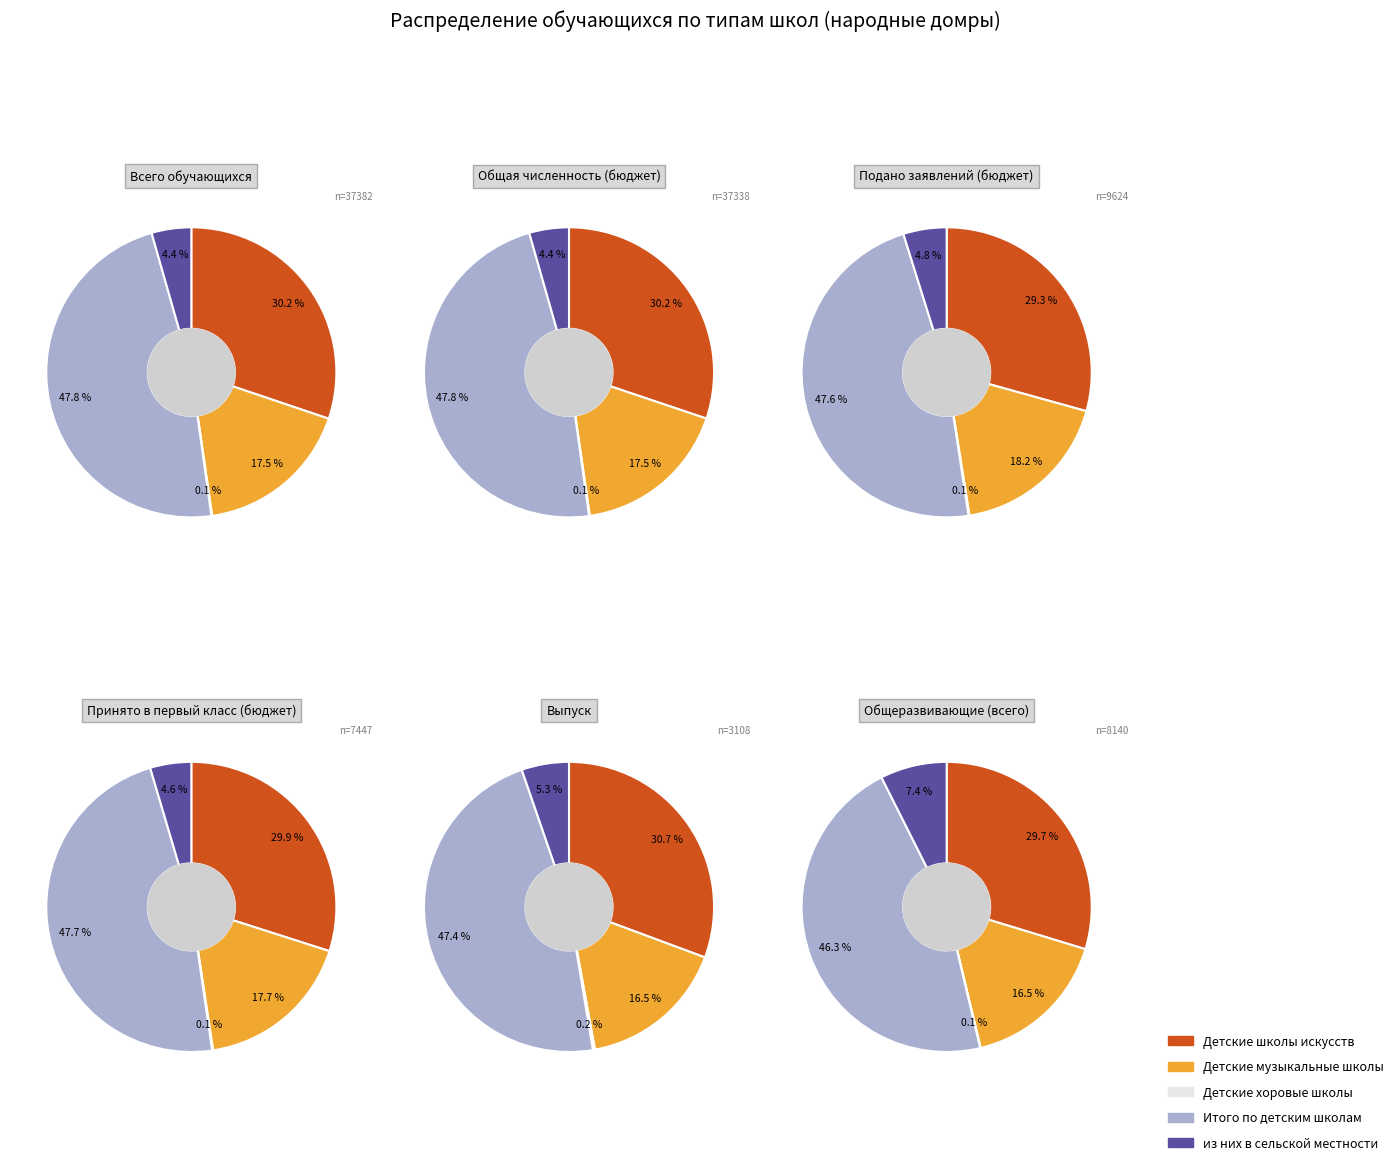

Is it true that Детские музыкальные школы is 18% of the pie?

True